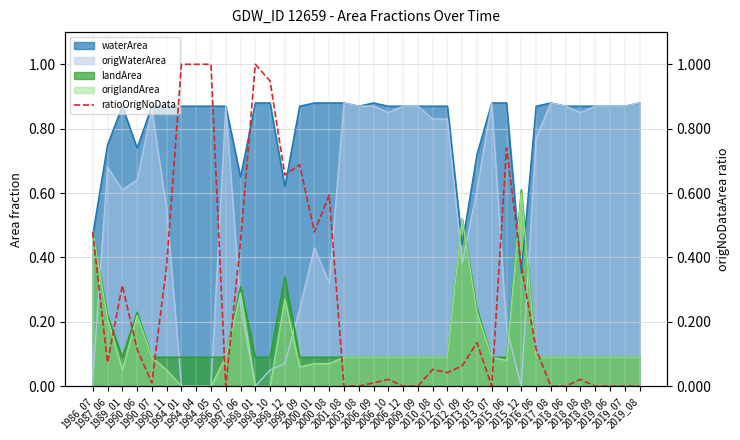

Which label corresponds to the smallest value in the chart?

1996_07